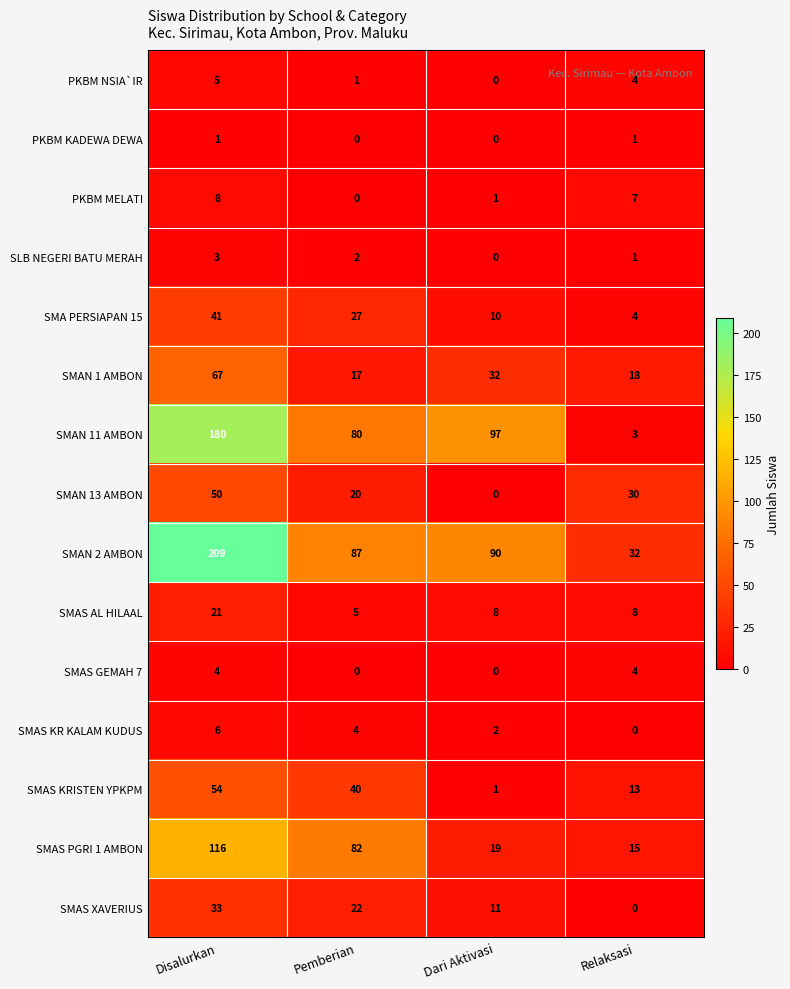

True or false: SMA PERSIAPAN 15 has a value of 4 at Relaksasi.

True